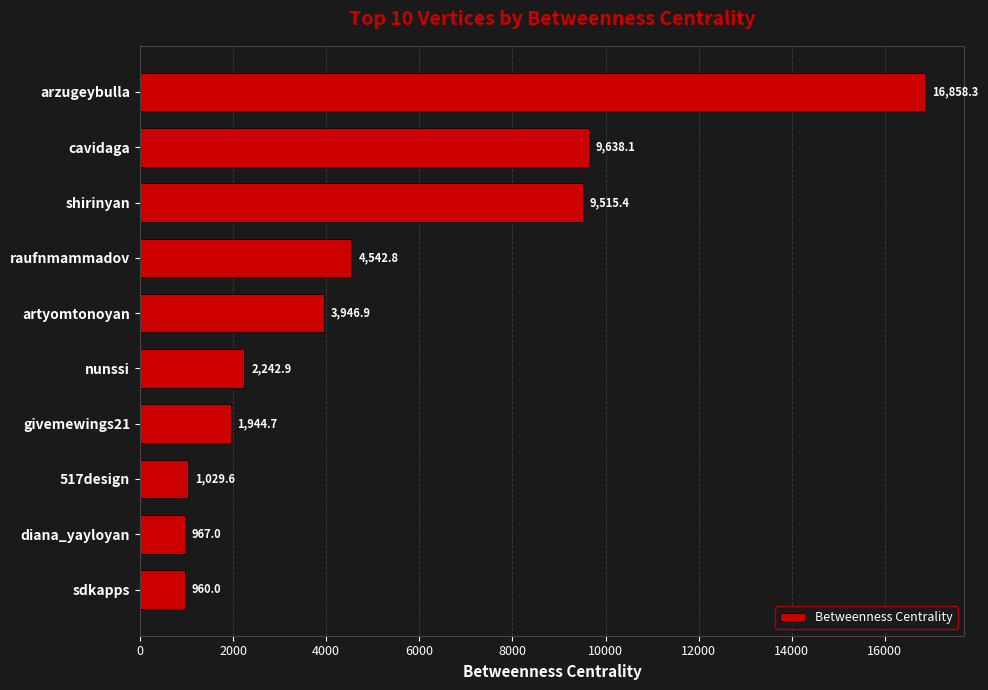

What is the change in value from artyomtonoyan to nunssi?

-1704.0